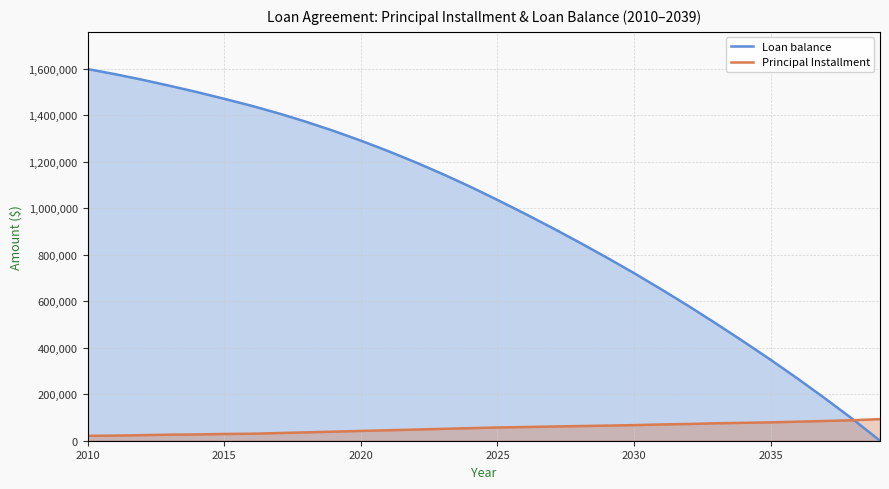

List the series in order of their overall mean, highest first.

Loan balance, Principal Installment